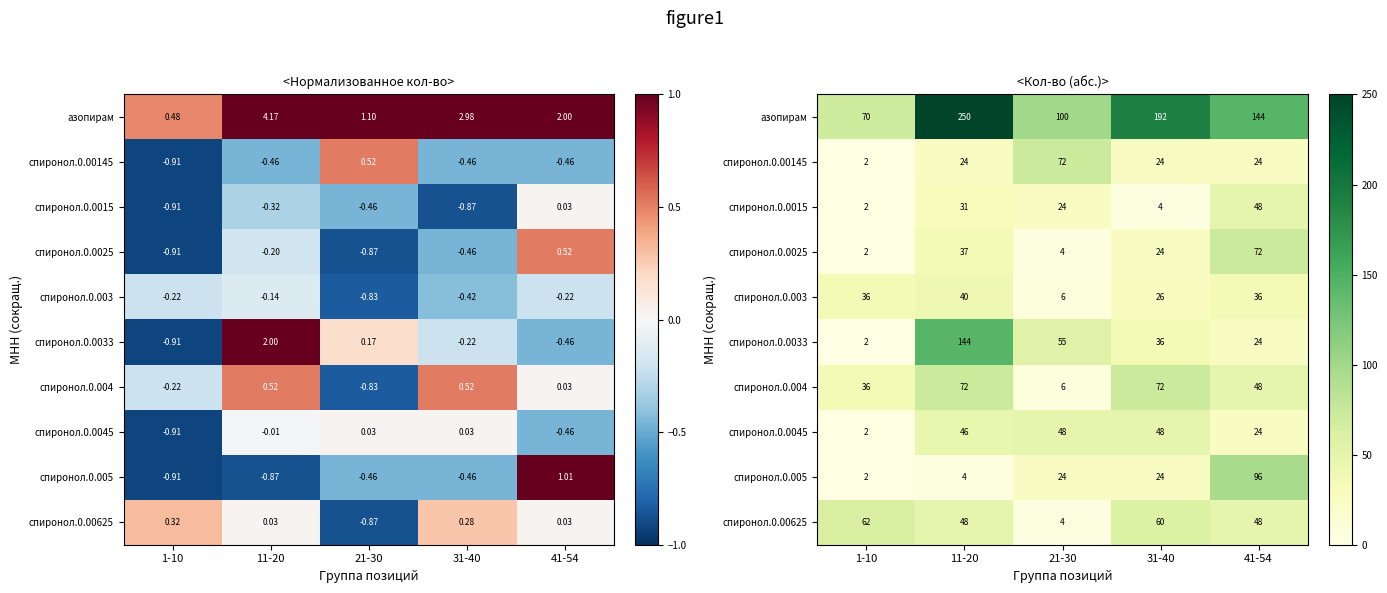

How many values in the спиронол.0.0015 series exceed 24?

2